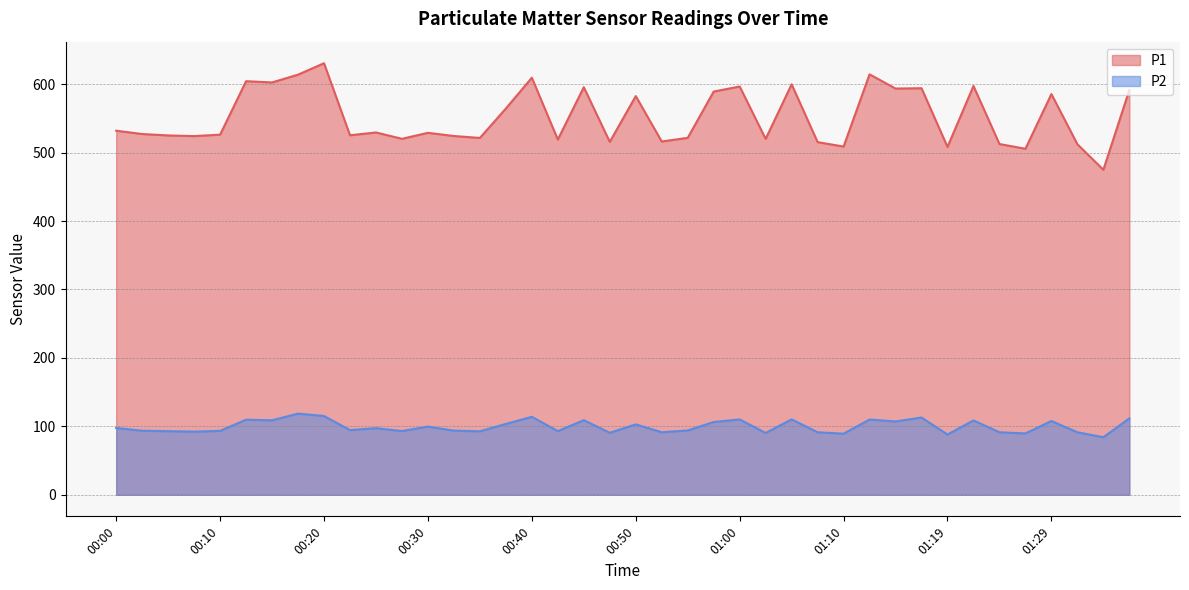

Reading left to right, list all the values displayed in this chart.

P1: 532.1	527.2	525.2	524.2	526.3	604.4	602.6	614.0	630.7	525.4	529.5	520.2	529.0	524.3	521.5	564.5	609.5	519.1	595.7	515.7	582.7	516.3	521.6	589.3	596.7	520.1	599.9	515.4	508.9	614.5	593.7	594.2	508.4	597.4	512.6	505.7	585.6	512.3	475.0	591.6
P2: 97.6	93.6	92.9	92.3	93.4	109.7	108.8	118.6	115.1	94.5	97.3	93.1	99.6	93.7	92.8	103.5	113.9	93.0	109.0	90.6	102.9	91.4	94.0	106.3	110.1	90.3	110.1	91.4	89.3	110.0	107.1	112.9	88.0	108.6	91.3	89.6	107.8	91.3	84.1	111.6